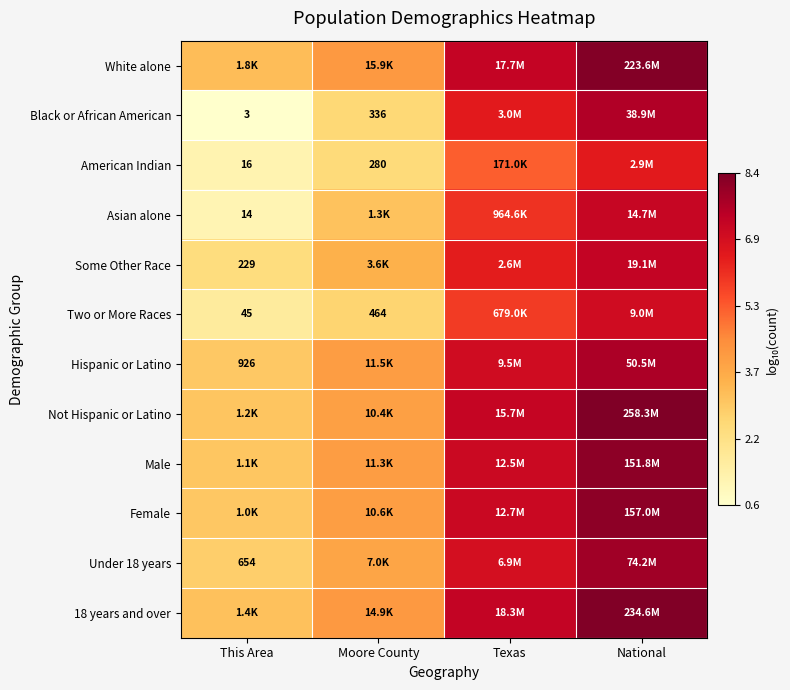

What is the difference between the highest and lowest values at Moore County?

1.8